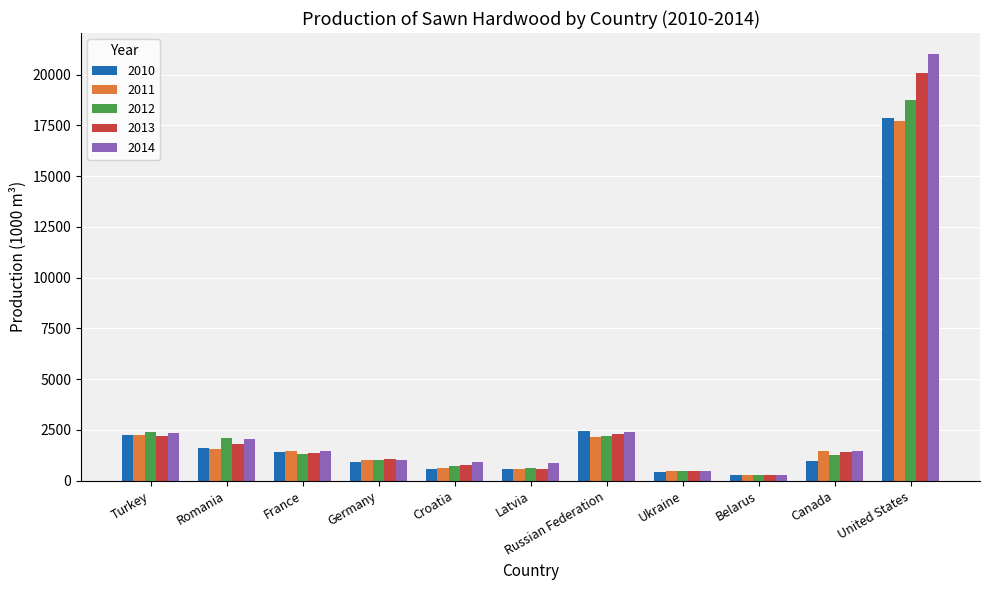

What is the average value of the 2010 series?

2663.8